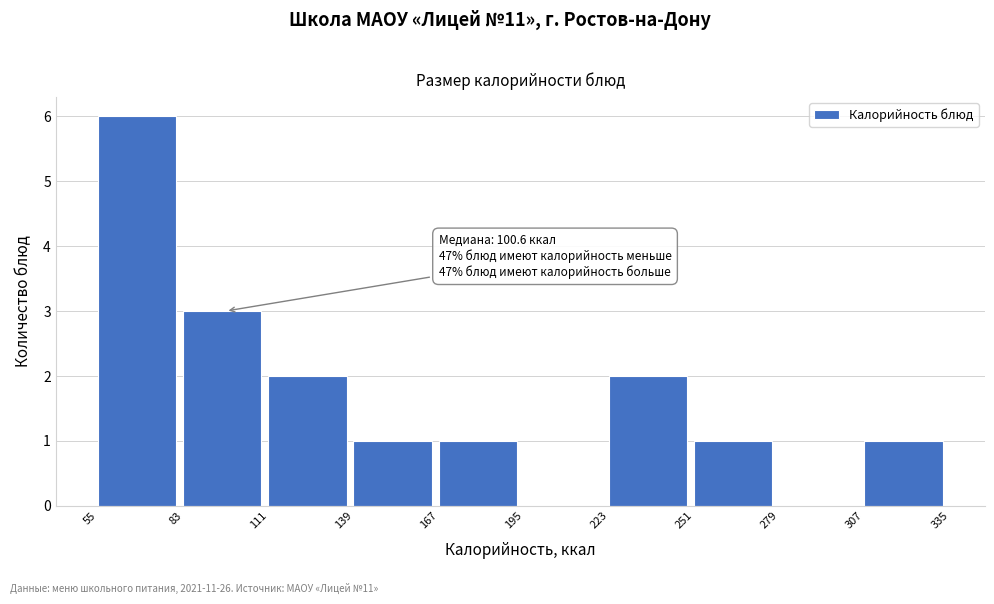

Which range on the x-axis has the tallest bar?

55 to 83